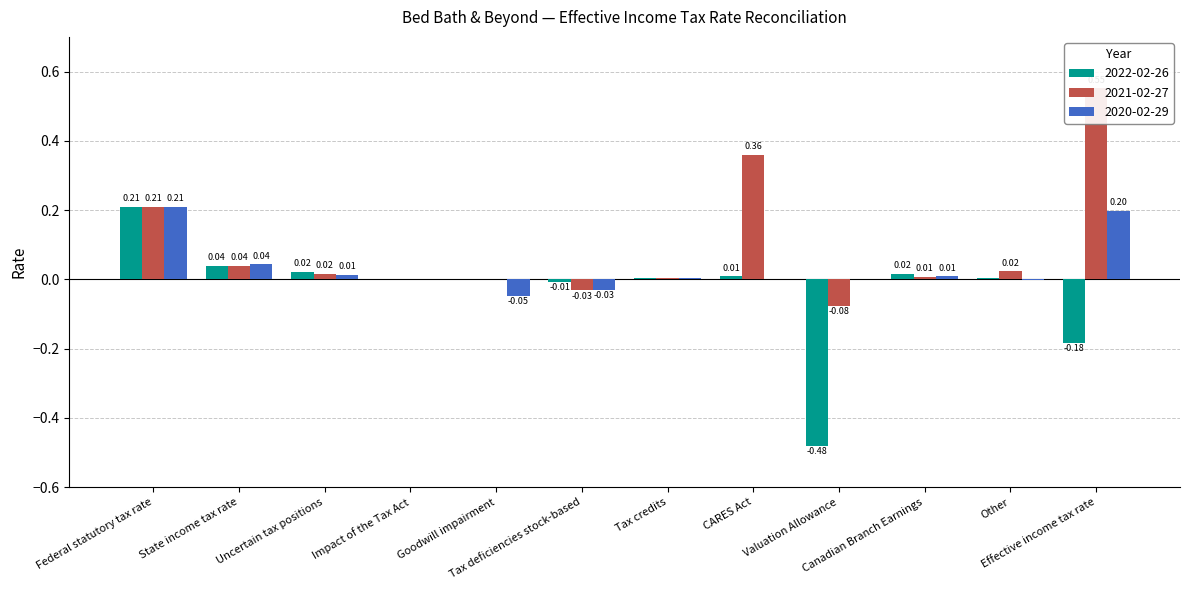

Is it true that 2022-02-26 equals 0.0 at CARES Act?

True